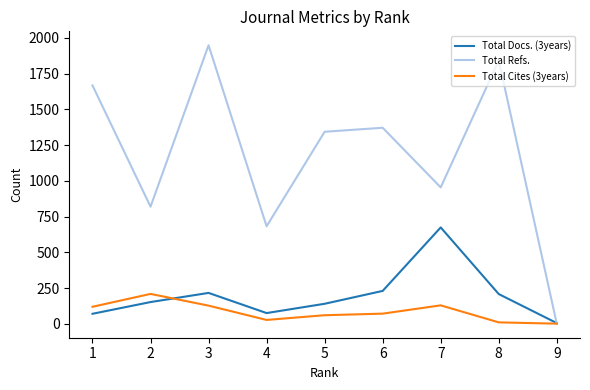

Where does the Total Cites (3years) series first go above 71?

1